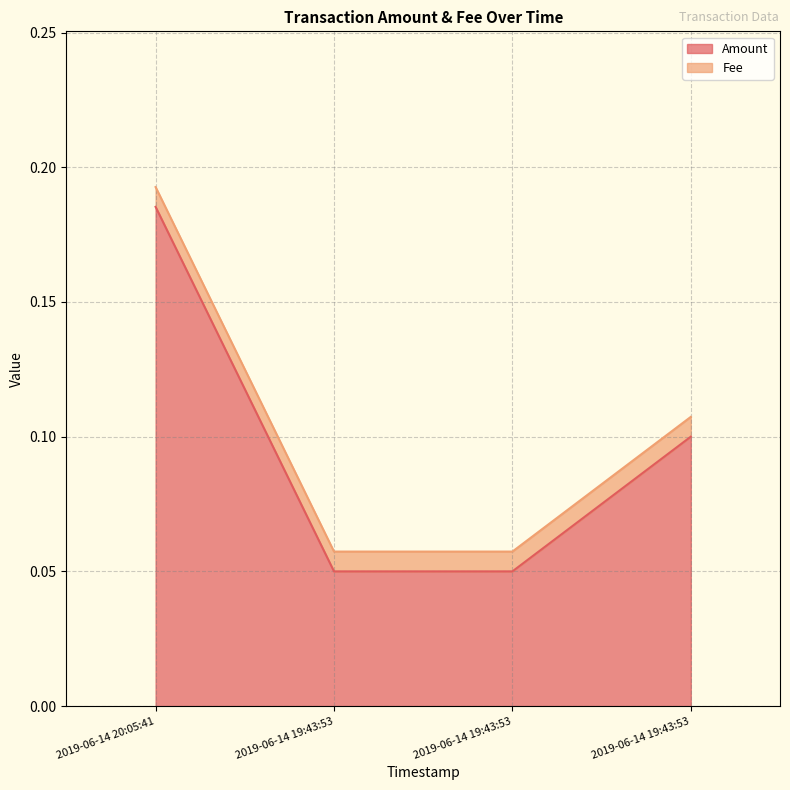

What is the approximate value at 2019-06-14 20:05:41?

0.2